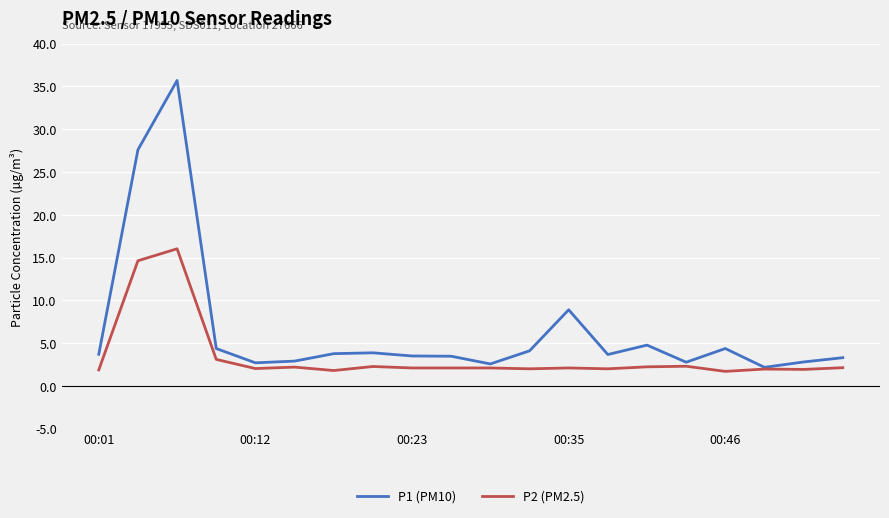

Which series has the widest spread of values?

P1 (PM10)